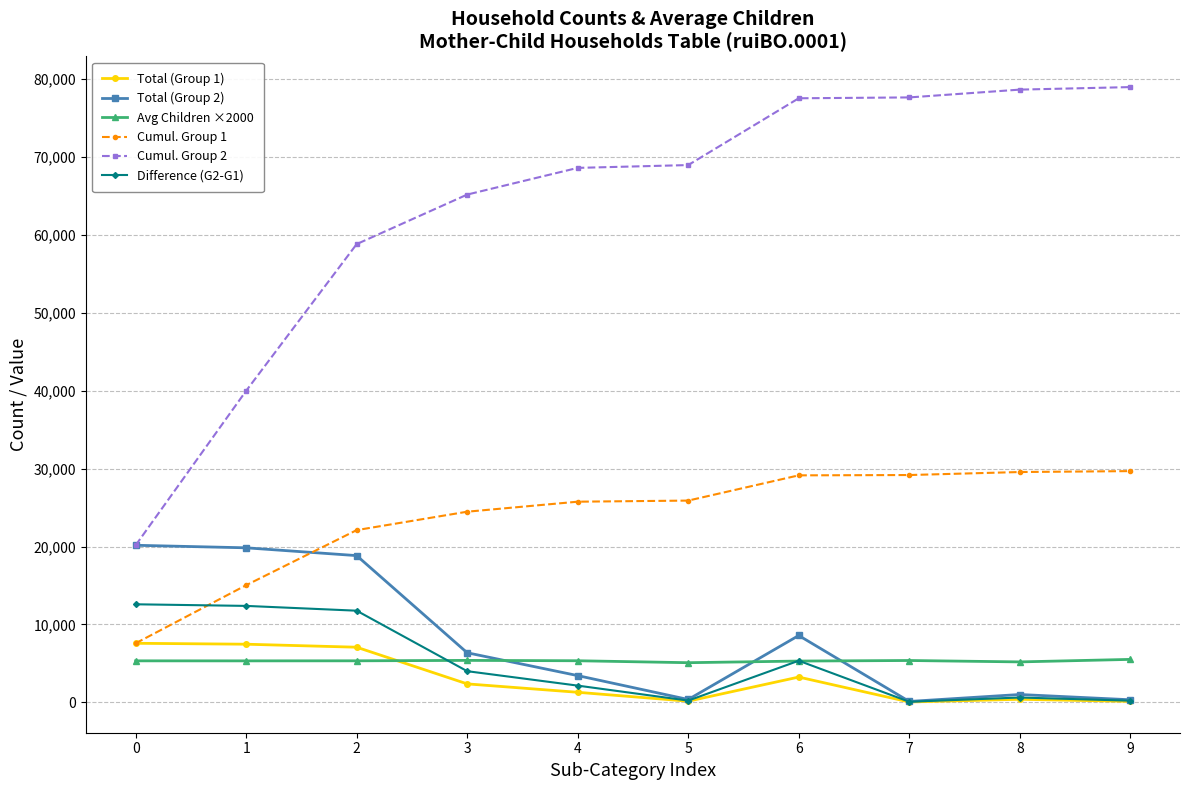

What is the maximum value for Difference (G2-G1)?

12583.0